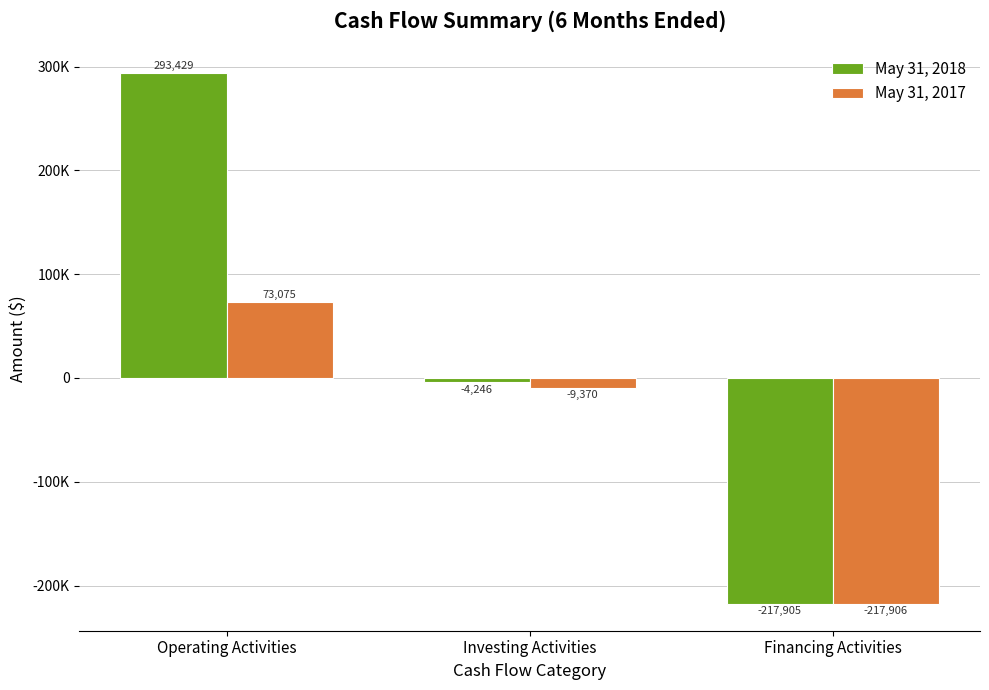

At which category does the chart reach its minimum across all series?

Financing Activities